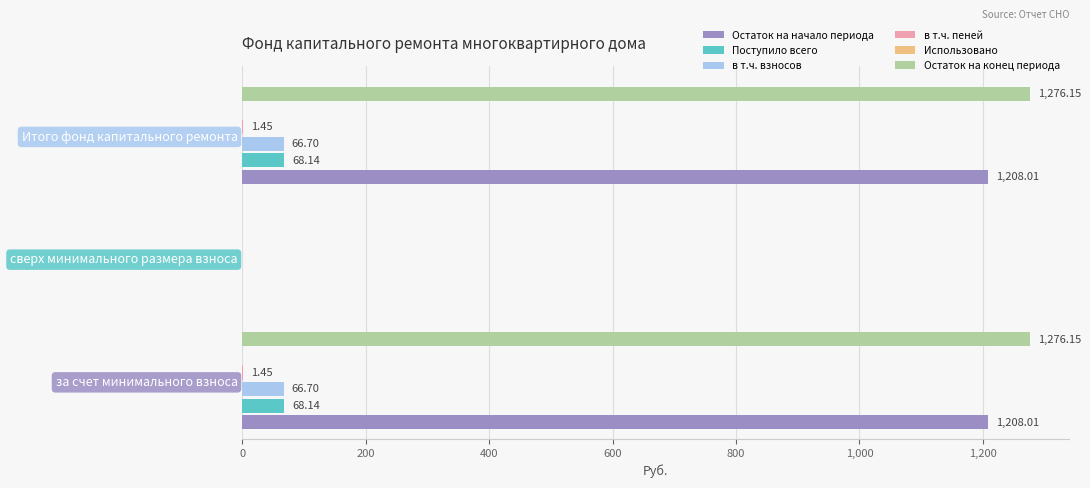

Rank the series at 0 from lowest to highest value.

Использовано, в т.ч. пеней, в т.ч. взносов, Поступило всего, Остаток на начало периода, Остаток на конец периода